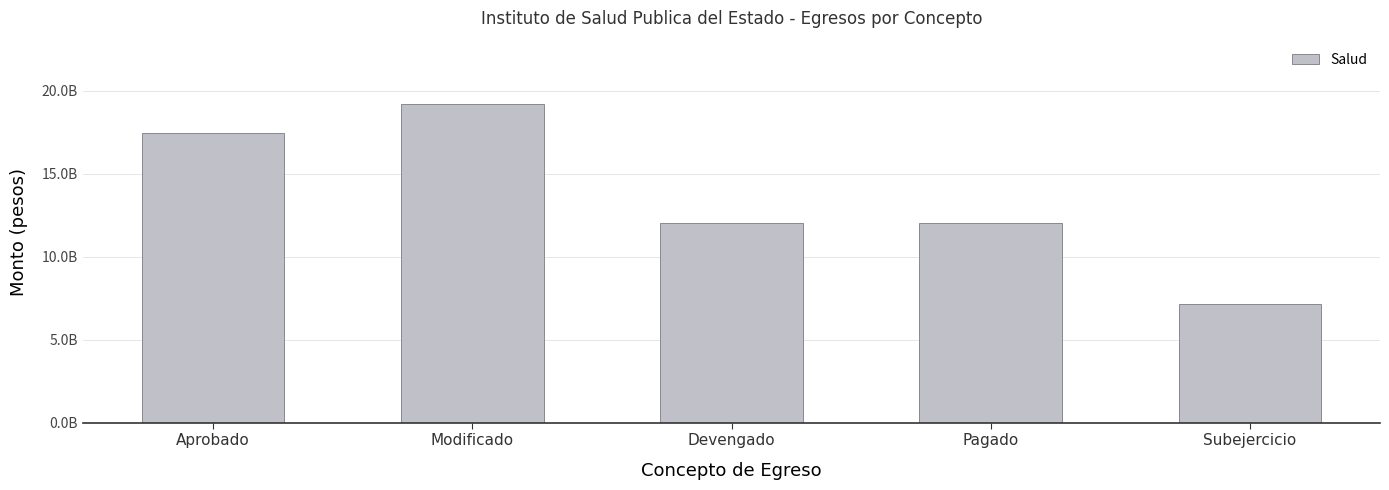

Approximately how many times larger is the value at Devengado compared to Subejercicio?

1.7